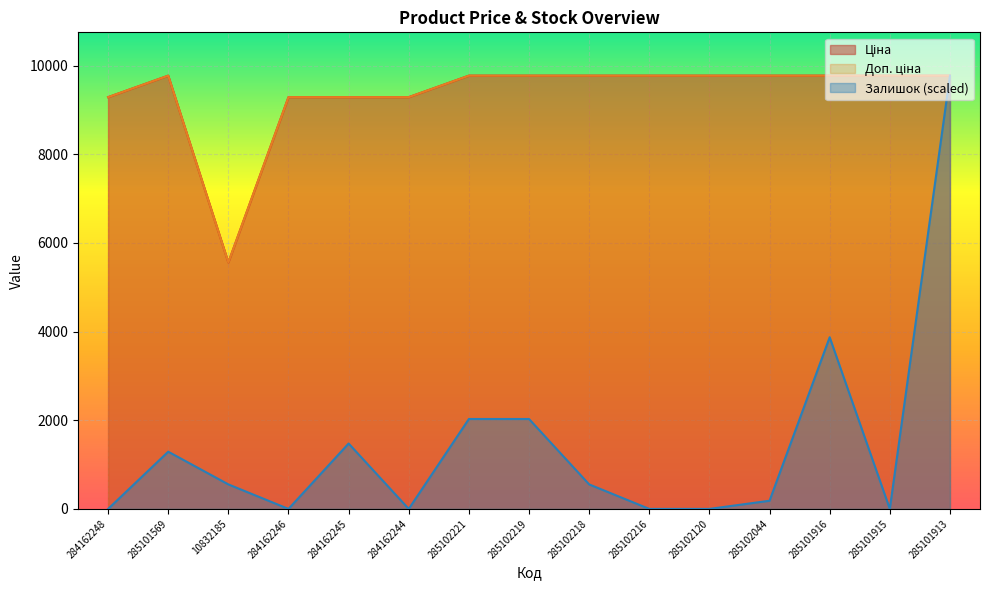

The Ціна series shows 9775.5 at 285101569. True or false?

True